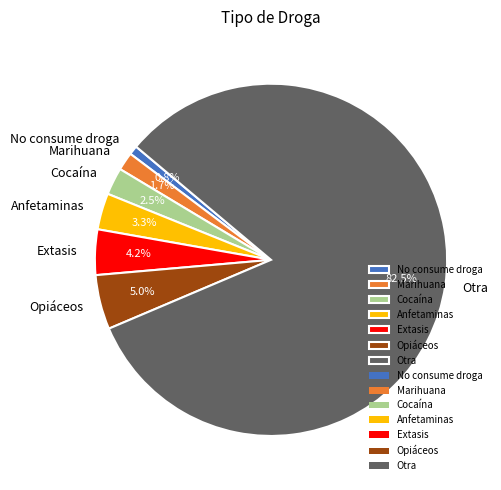

What portion of the pie excludes Opiáceos?

95.0%